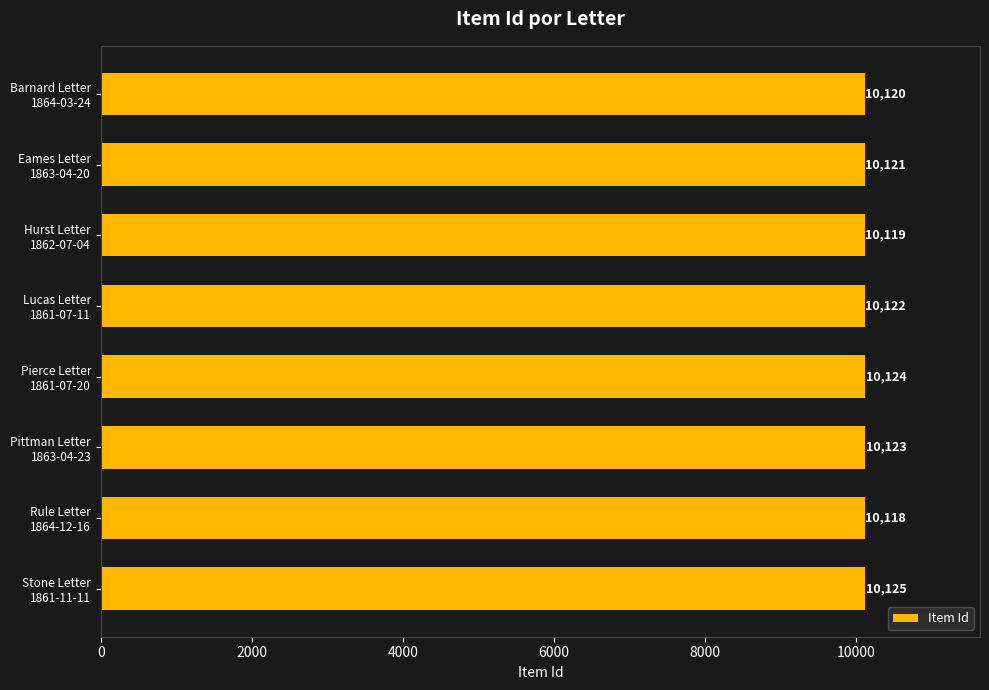

Rank the categories by value from highest to lowest.

Stone Letter
1861-11-11, Pierce Letter
1861-07-20, Pittman Letter
1863-04-23, Lucas Letter
1861-07-11, Eames Letter
1863-04-20, Barnard Letter
1864-03-24, Hurst Letter
1862-07-04, Rule Letter
1864-12-16